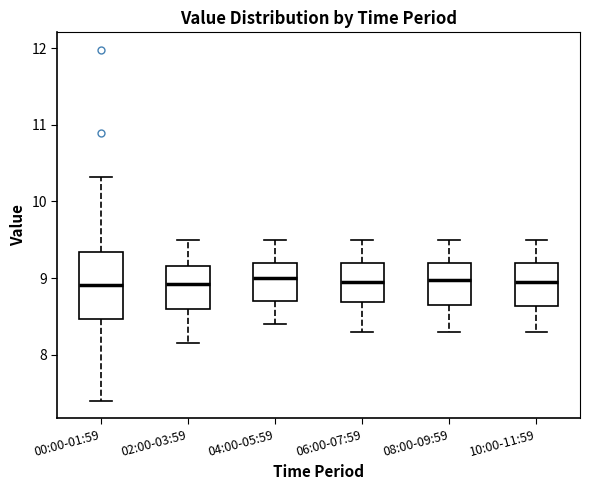

Comparing the boxes themselves (not the whiskers), which one is the tallest?

00:00-01:59